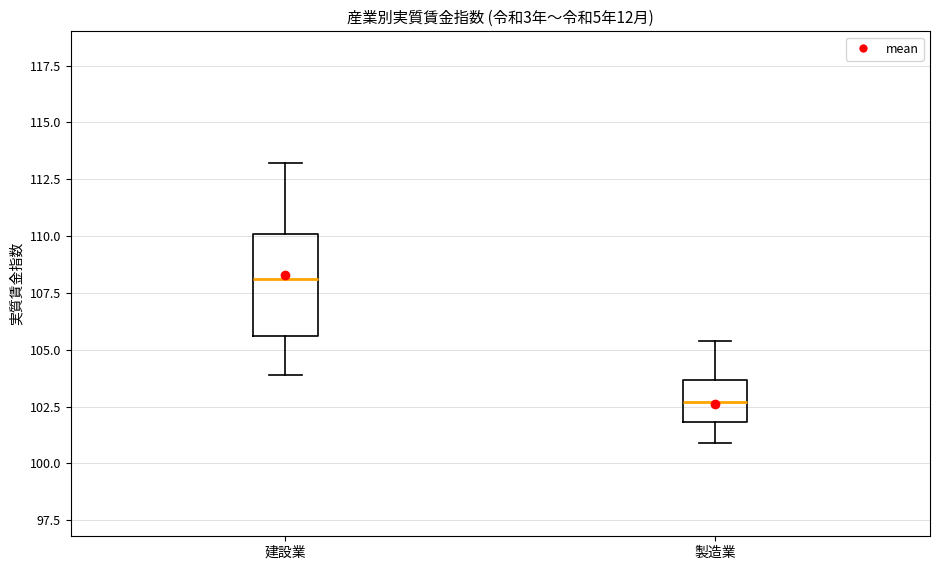

Which box is the tallest, from its lower edge to its upper edge?

建設業